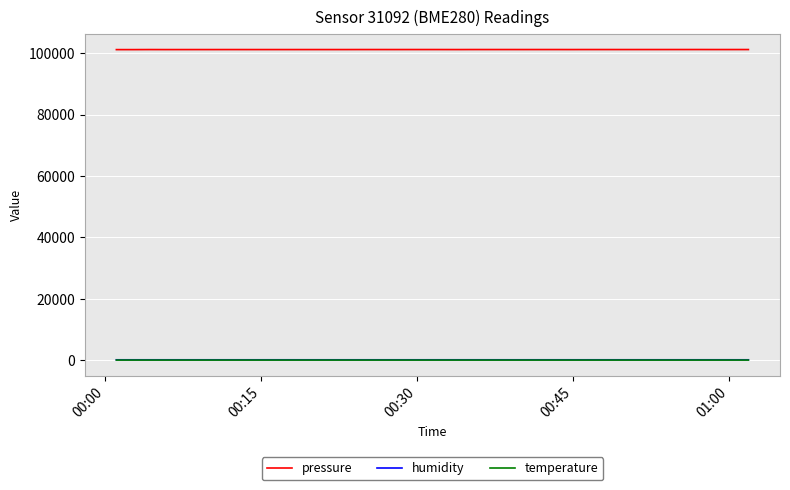

True or false: pressure and temperature cross at least once.

False